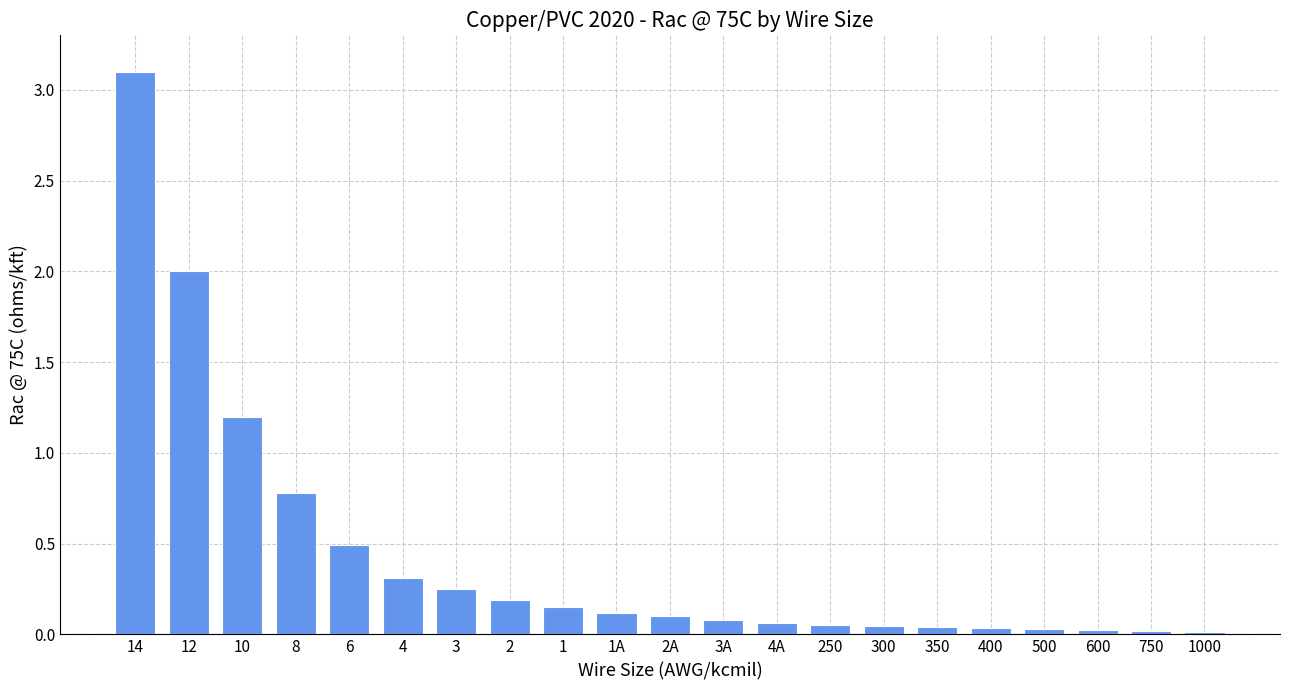

What position from the left is 3A?

12